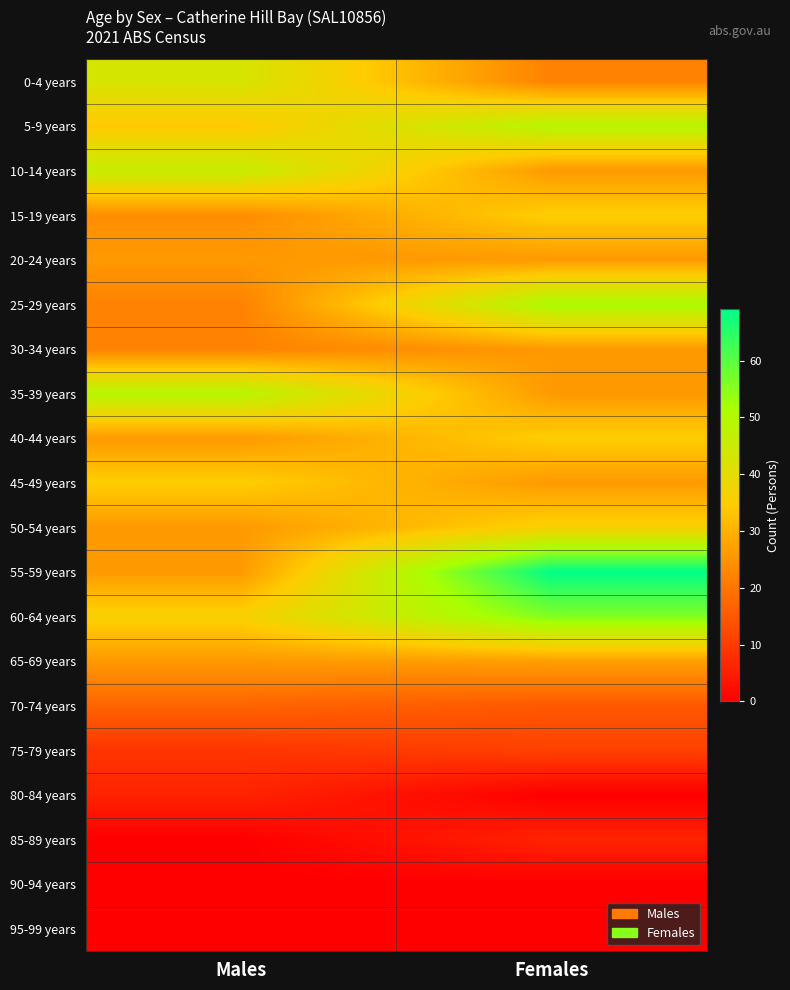

Which category has the highest value across all series?

Females